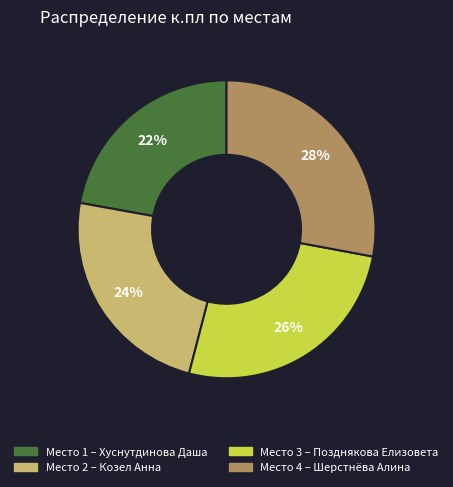

To the nearest percent, what is the average slice percentage?

25%